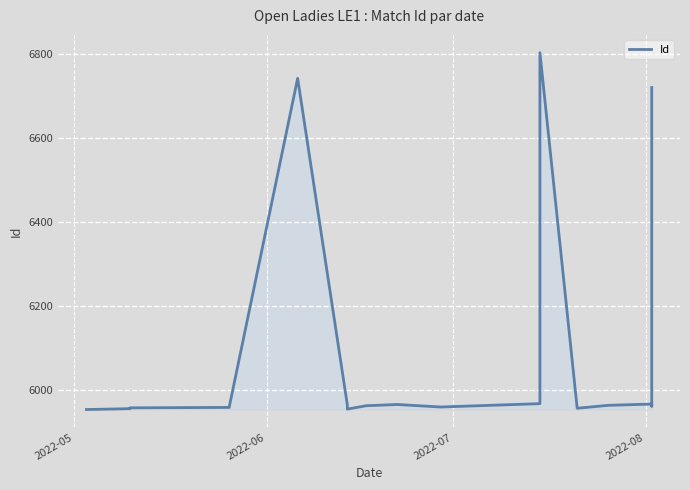

What is the difference between the maximum and second lowest values?

850